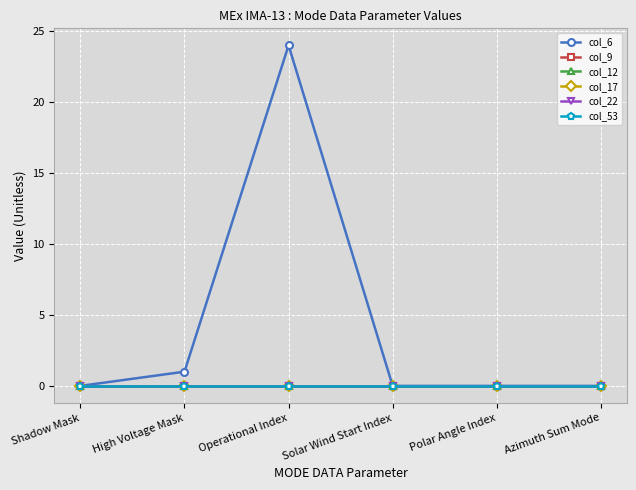

What is the greatest value displayed?

24